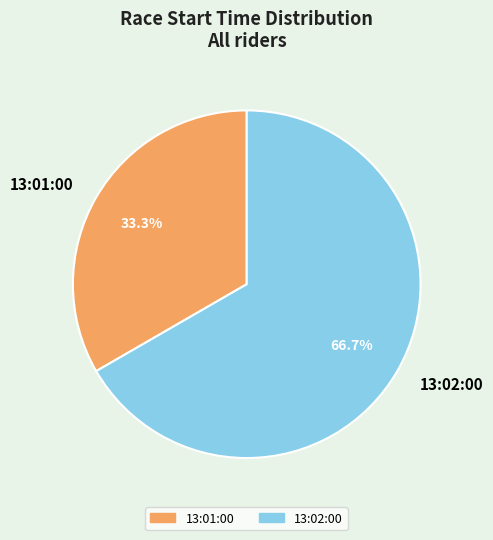

Which category has the biggest portion of the pie?

13:02:00